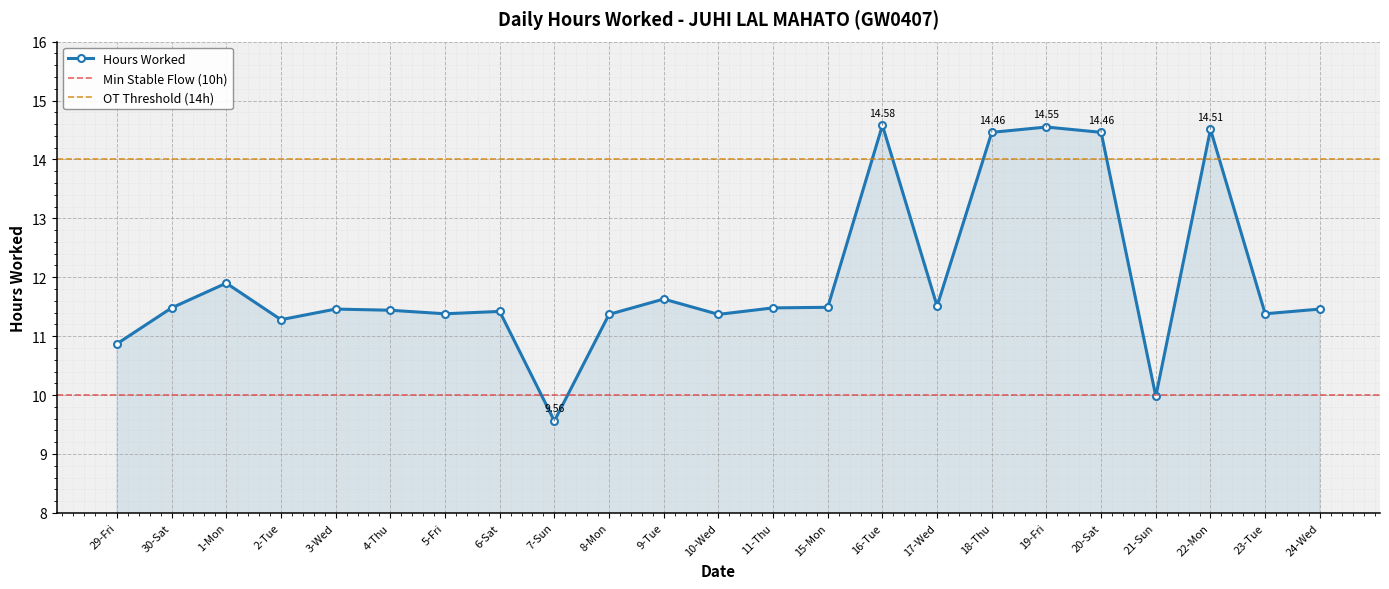

What is the sum of the values at 6-Sat and 20-Sat?

25.9